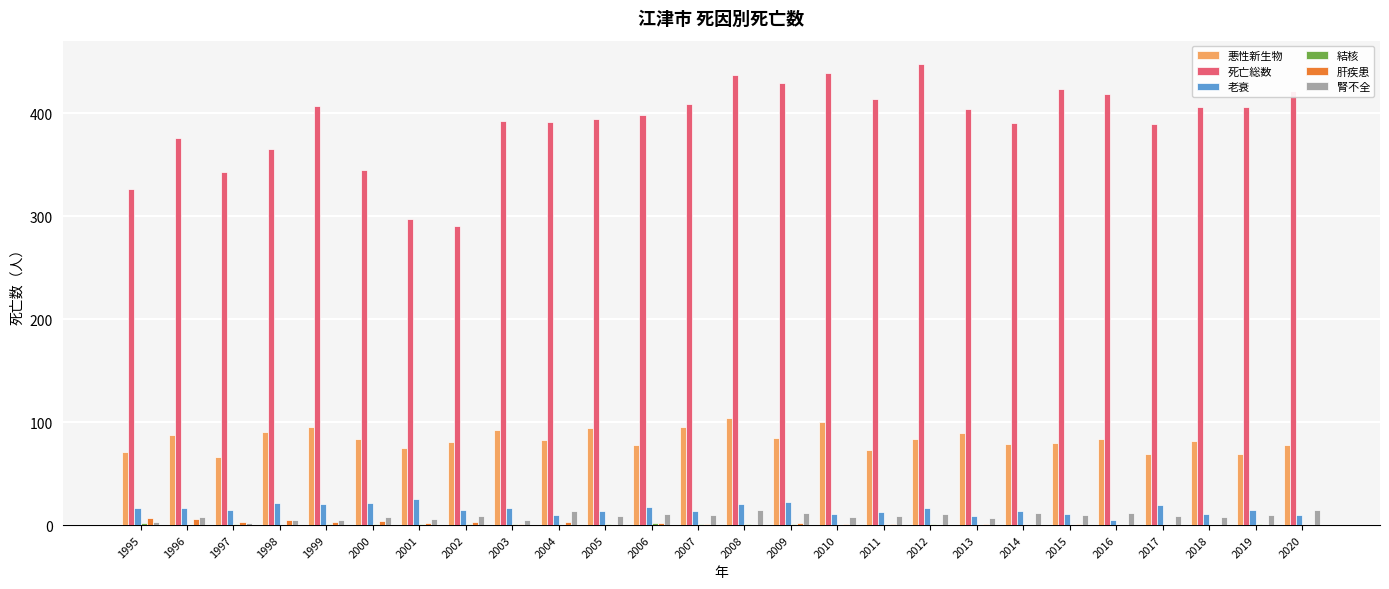

Is it true that 死亡総数 equals 272 at 2004?

False